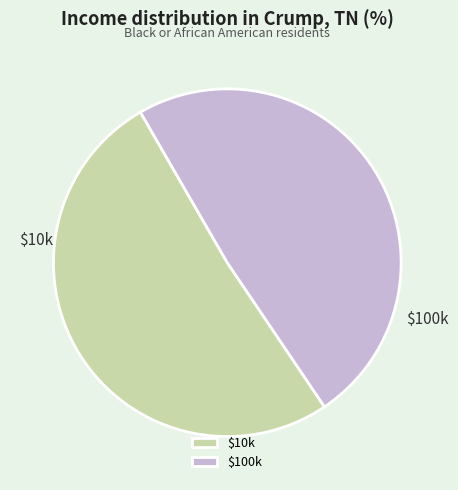

Is there a majority slice in this chart?

Yes